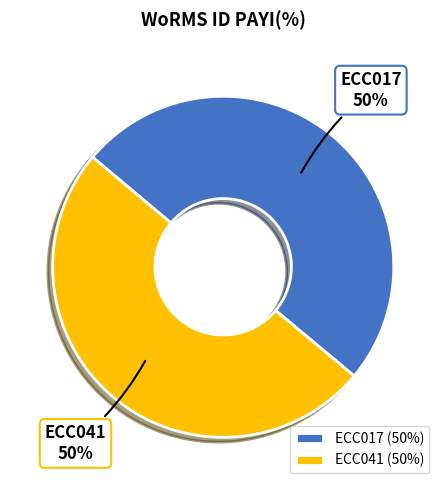

Do ECC017 and ECC041 together represent more than half of the pie?

Yes